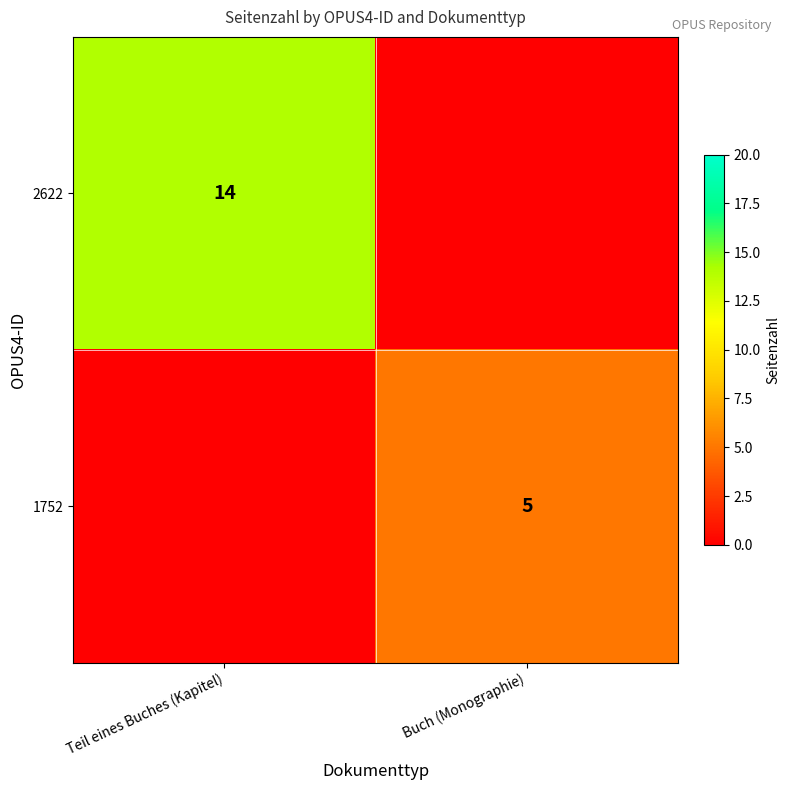

The 2622 series shows 20 at Teil eines Buches (Kapitel). True or false?

False